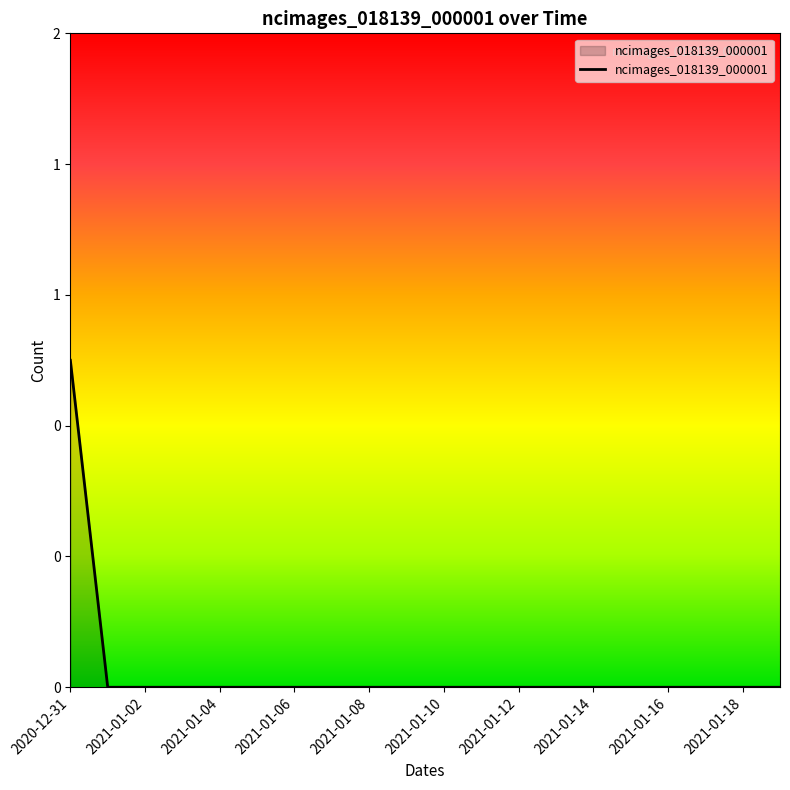

Count the values in the range 0 to 1.

20